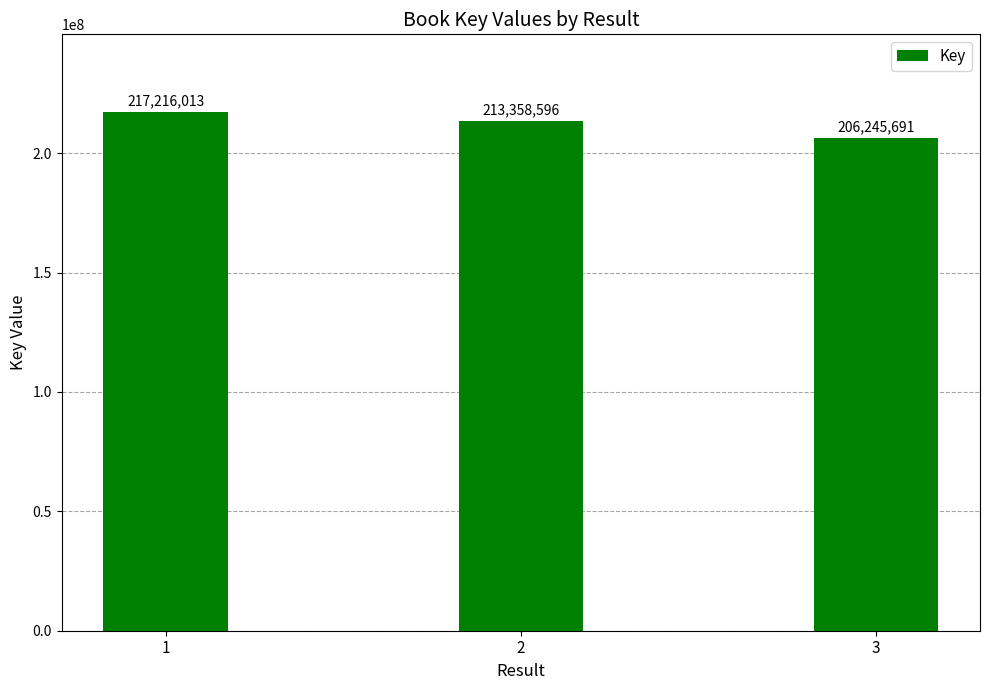

The chart shows a value of 344916927 at 3. True or false?

False